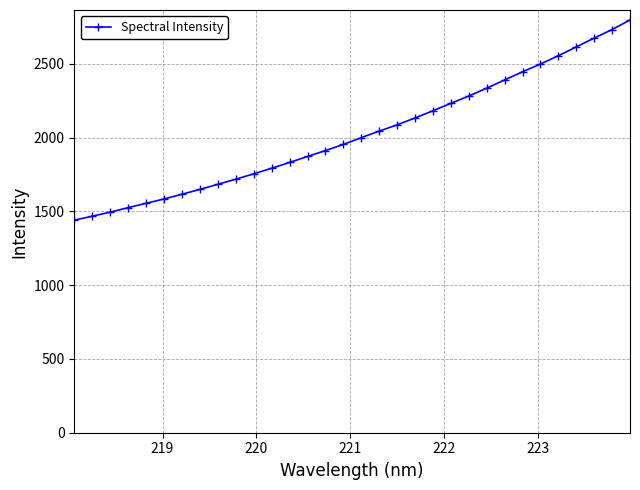

What is the average value?

2026.2